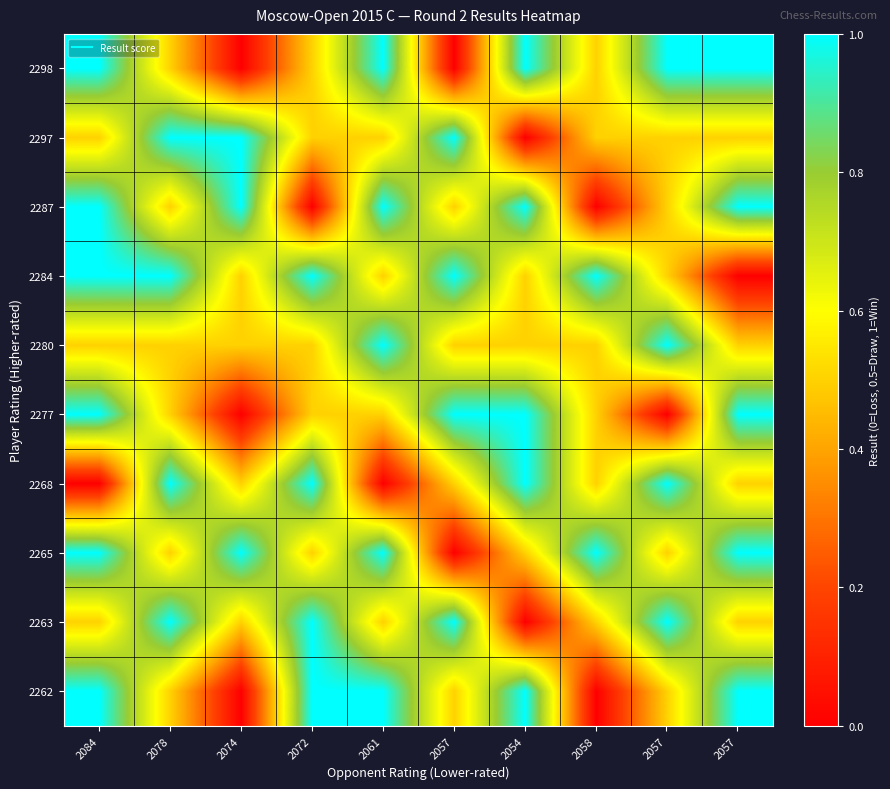

Reading left to right, list all the values displayed in this chart.

2298: 2084=1.0	2078=0.5	2074=0.0	2072=0.5	2061=1.0	2057=0.0	2054=1.0	2058=0.5	2057=1.0	2057=1.0
2297: 2084=0.5	2078=1.0	2074=1.0	2072=0.5	2061=0.5	2057=1.0	2054=0.0	2058=0.5	2057=0.5	2057=0.5
2287: 2084=1.0	2078=0.5	2074=1.0	2072=0.0	2061=1.0	2057=0.5	2054=1.0	2058=0.0	2057=0.5	2057=1.0
2284: 2084=1.0	2078=1.0	2074=0.5	2072=1.0	2061=0.5	2057=1.0	2054=0.5	2058=1.0	2057=0.5	2057=0.0
2280: 2084=0.5	2078=0.5	2074=0.5	2072=0.5	2061=1.0	2057=0.5	2054=0.5	2058=0.5	2057=1.0	2057=0.5
2277: 2084=1.0	2078=0.5	2074=0.0	2072=0.5	2061=0.5	2057=1.0	2054=1.0	2058=0.5	2057=0.0	2057=1.0
2268: 2084=0.0	2078=1.0	2074=0.5	2072=1.0	2061=0.0	2057=0.5	2054=1.0	2058=0.5	2057=1.0	2057=0.5
2265: 2084=1.0	2078=0.5	2074=1.0	2072=0.5	2061=1.0	2057=0.0	2054=0.5	2058=1.0	2057=0.5	2057=1.0
2263: 2084=0.5	2078=1.0	2074=0.5	2072=1.0	2061=0.5	2057=1.0	2054=0.0	2058=0.5	2057=1.0	2057=0.5
2262: 2084=1.0	2078=0.5	2074=0.0	2072=1.0	2061=1.0	2057=0.5	2054=1.0	2058=0.0	2057=0.5	2057=1.0